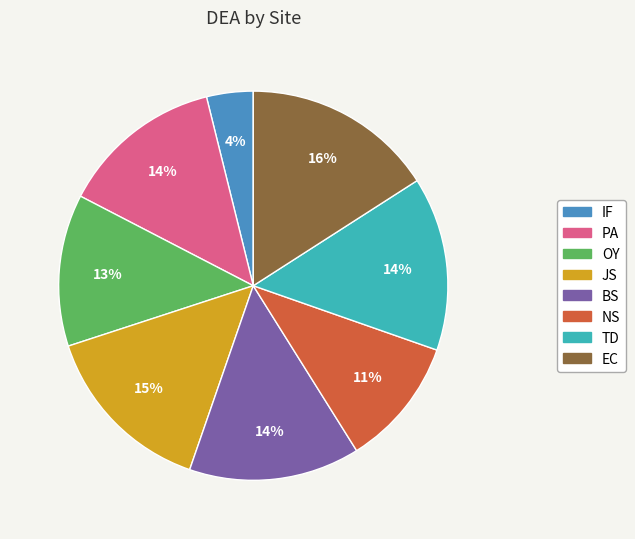

Which slice is the smallest?

IF